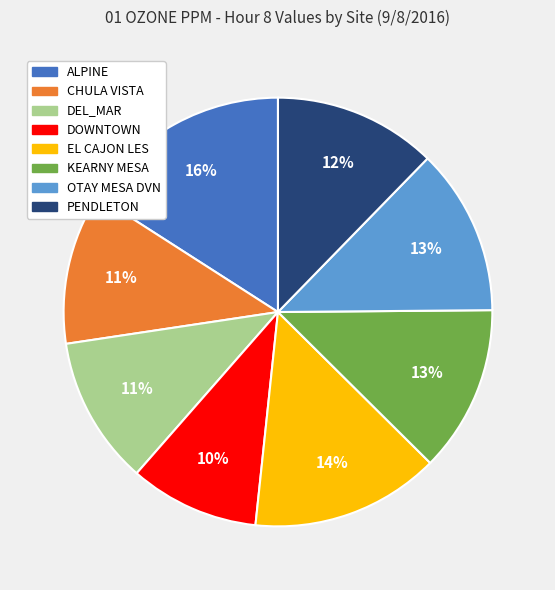

Between CHULA VISTA and KEARNY MESA, which is larger?

KEARNY MESA